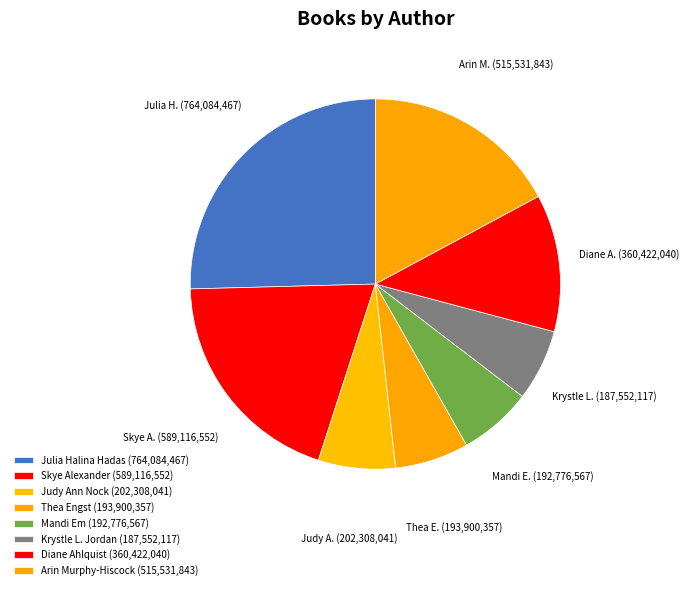

How many segments does this pie chart have?

8